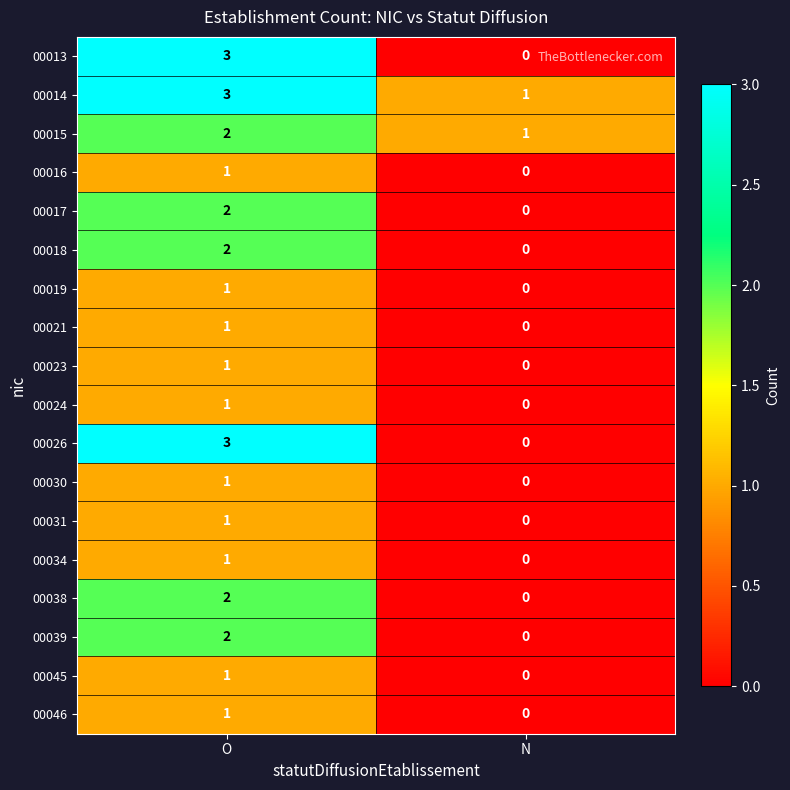

True or false: 00017 has a value of -1 at N.

False